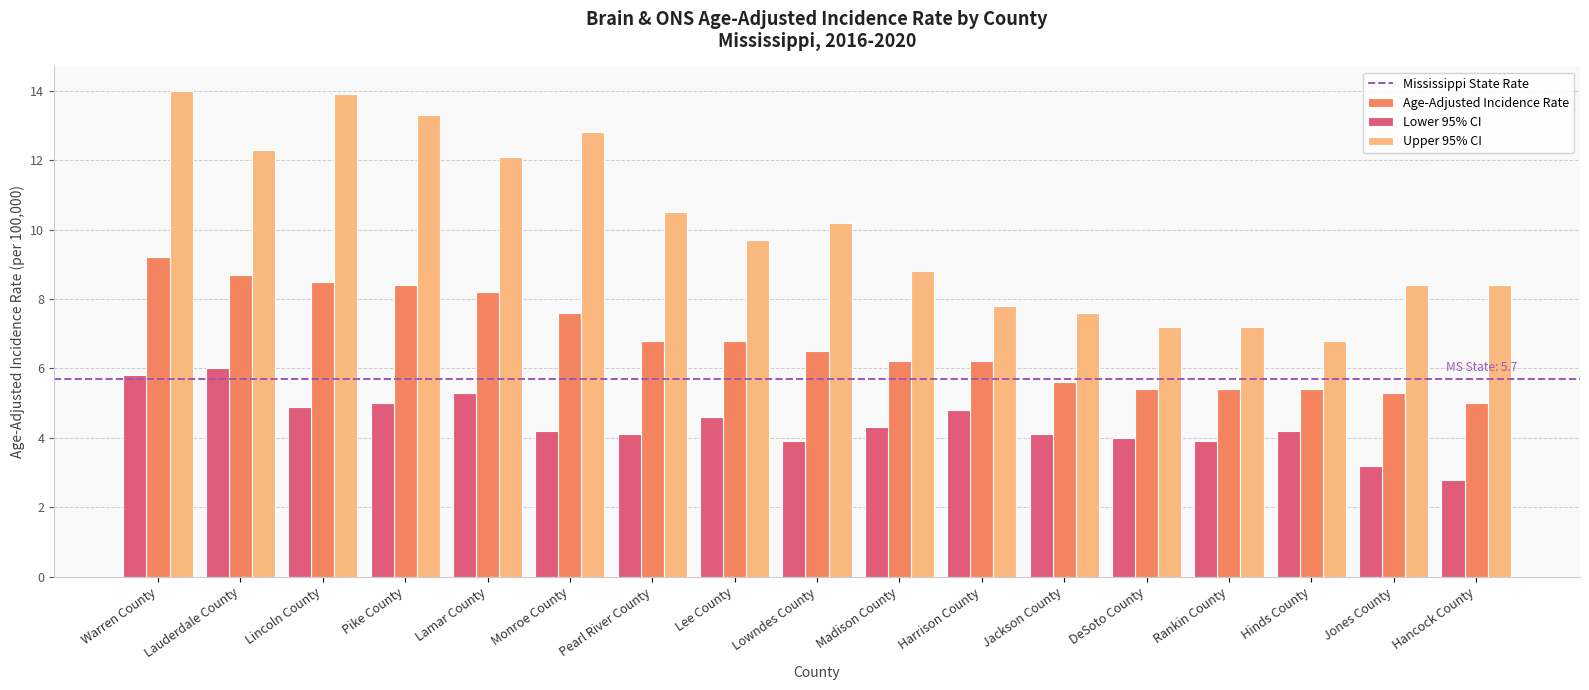

Between Lamar County and Jackson County, which series saw the biggest shift?

Upper 95% CI